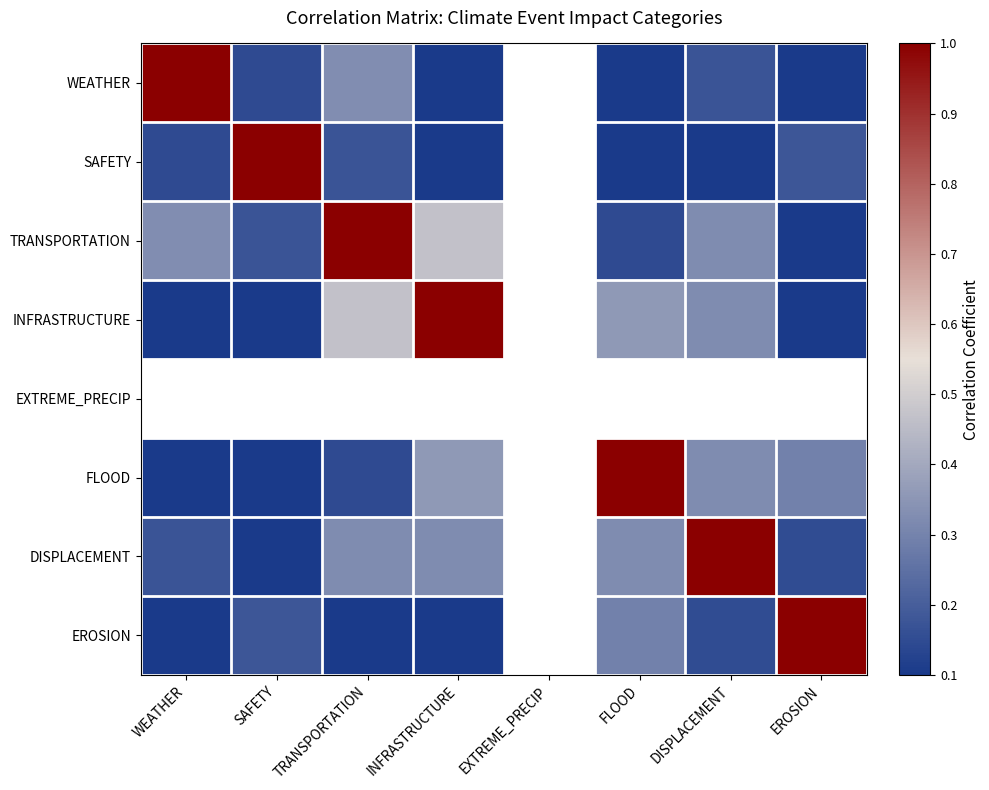

Is it true that EROSION equals 0.2 at DISPLACEMENT?

True